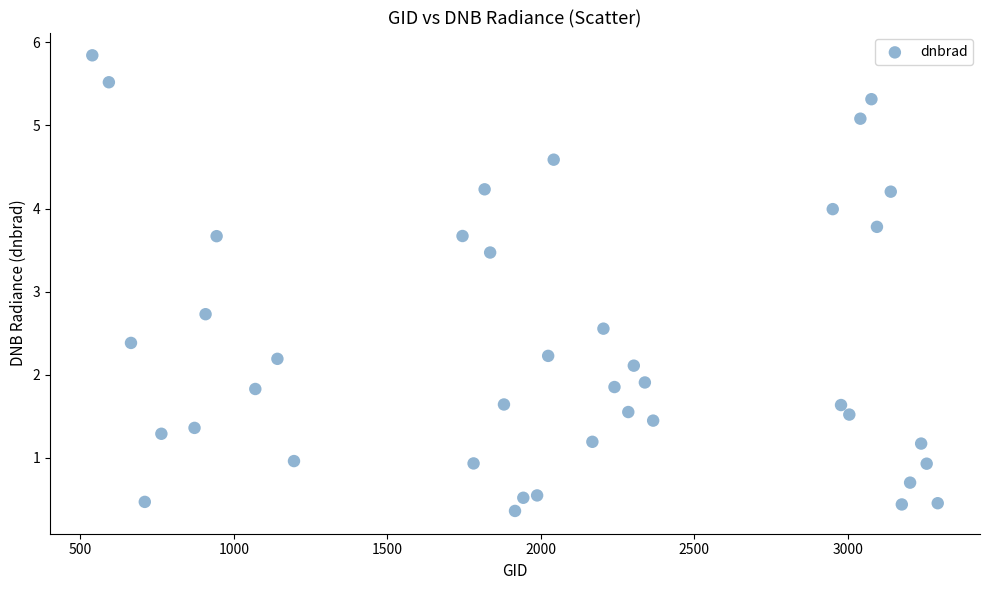

What is the range of X values (max minus min)?

2754.0